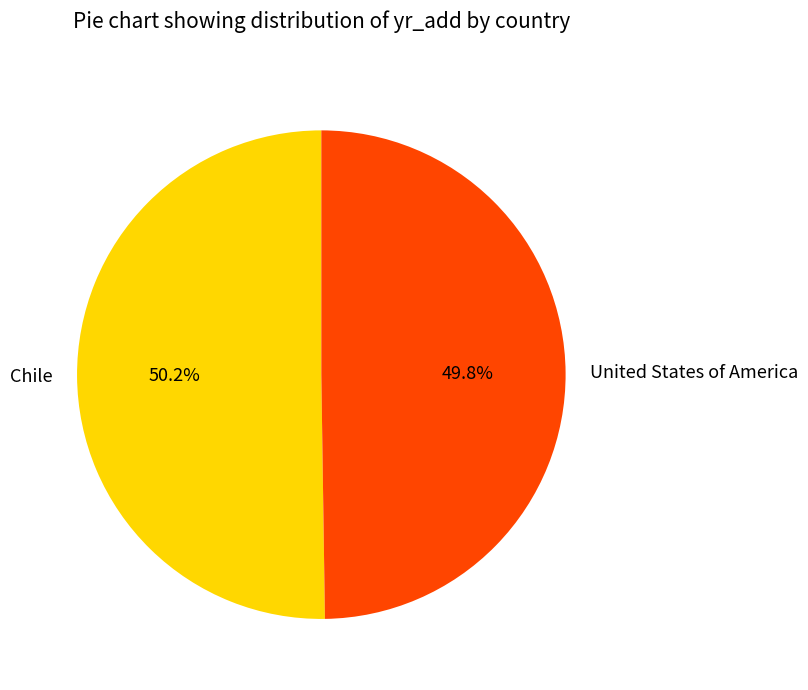

Do United States of America and Chile together represent more than half of the pie?

Yes